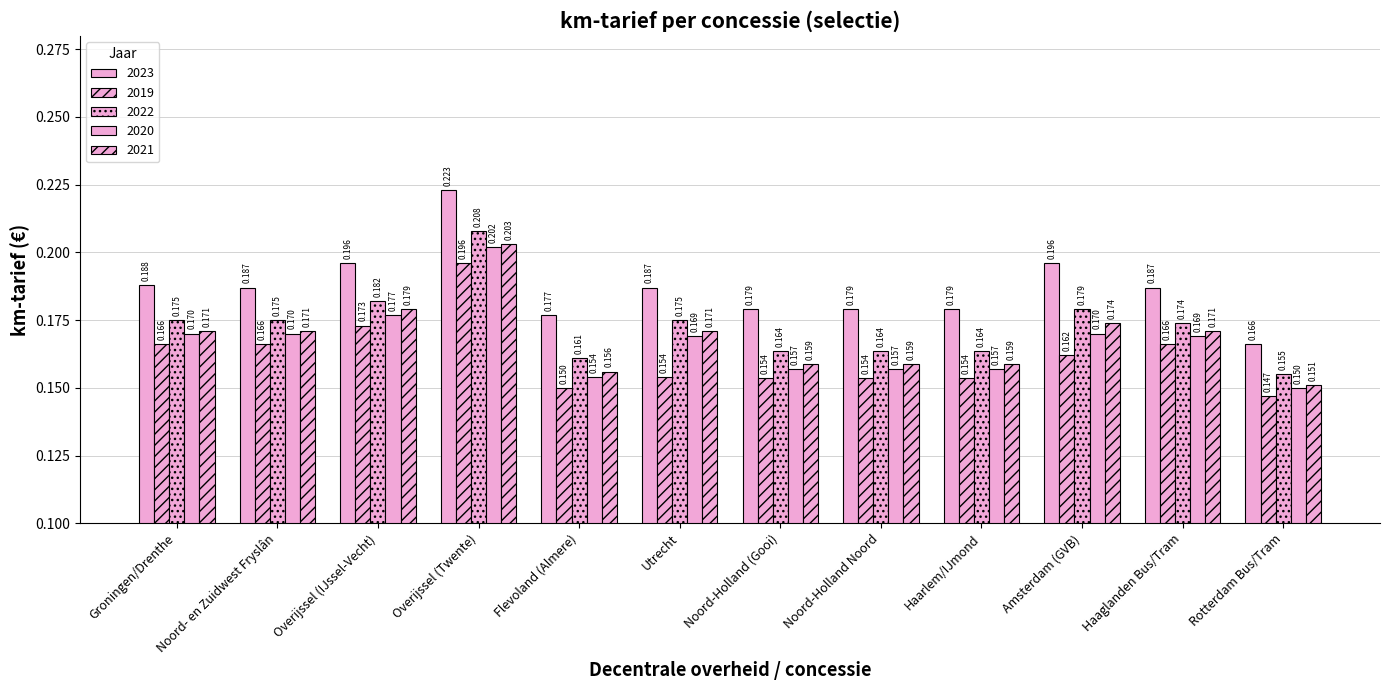

How many categories are shown in the chart?

12